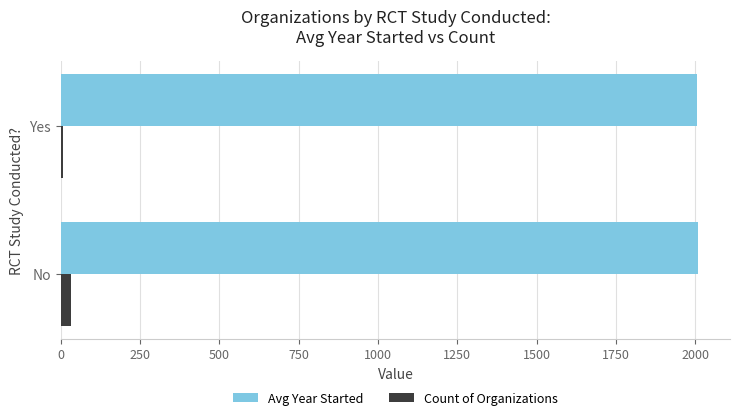

True or false: Avg Year Started has a value of 1052.9 at No.

False